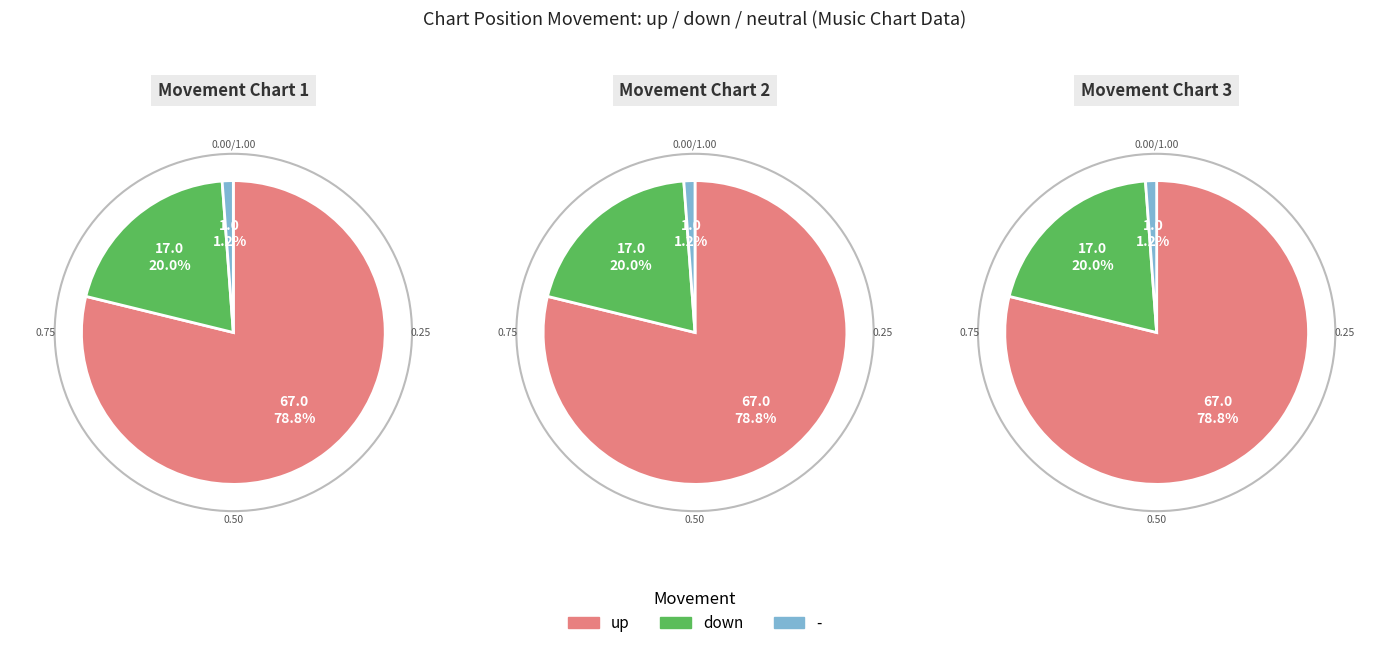

Which category has the smallest portion of the pie?

-